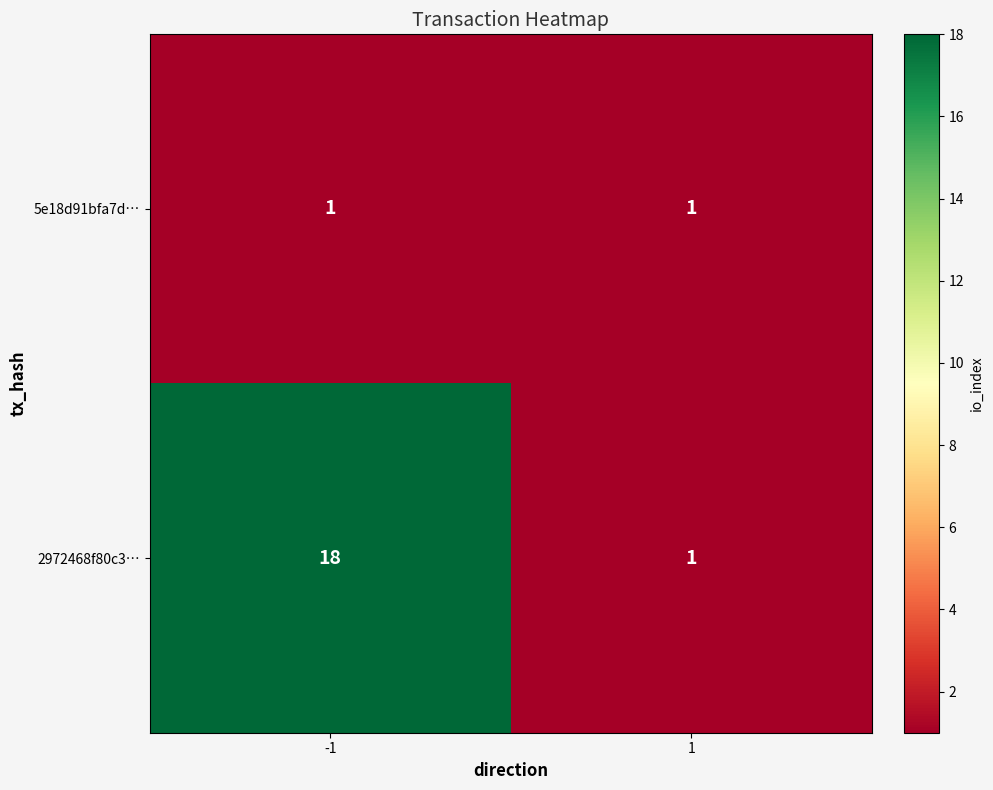

What is the difference between the maximum and minimum values in the 2972468f80c3… series?

17